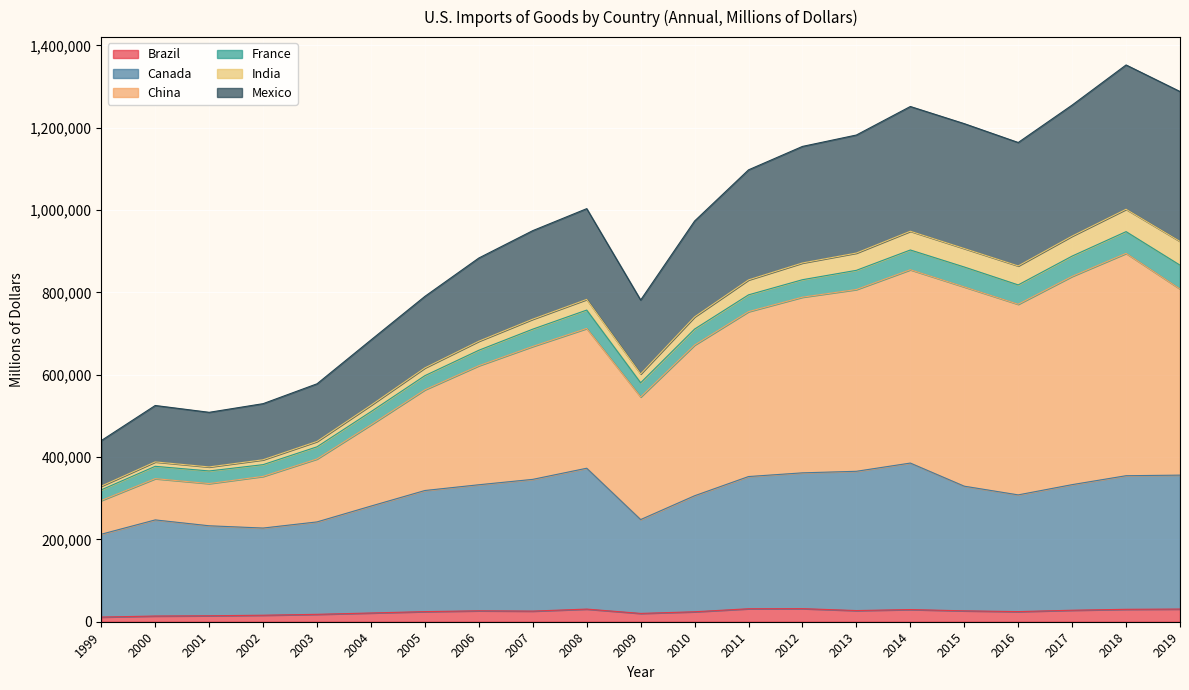

Count the number of categories in the chart.

21